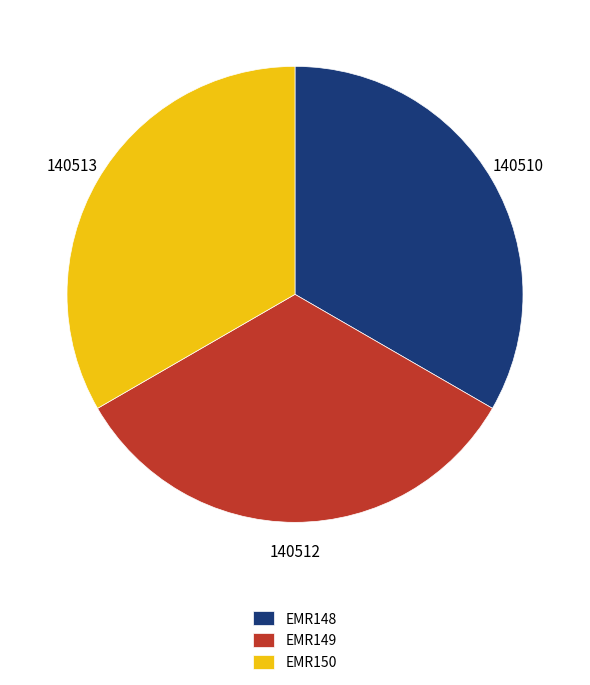

Count the number of slices in the pie.

3